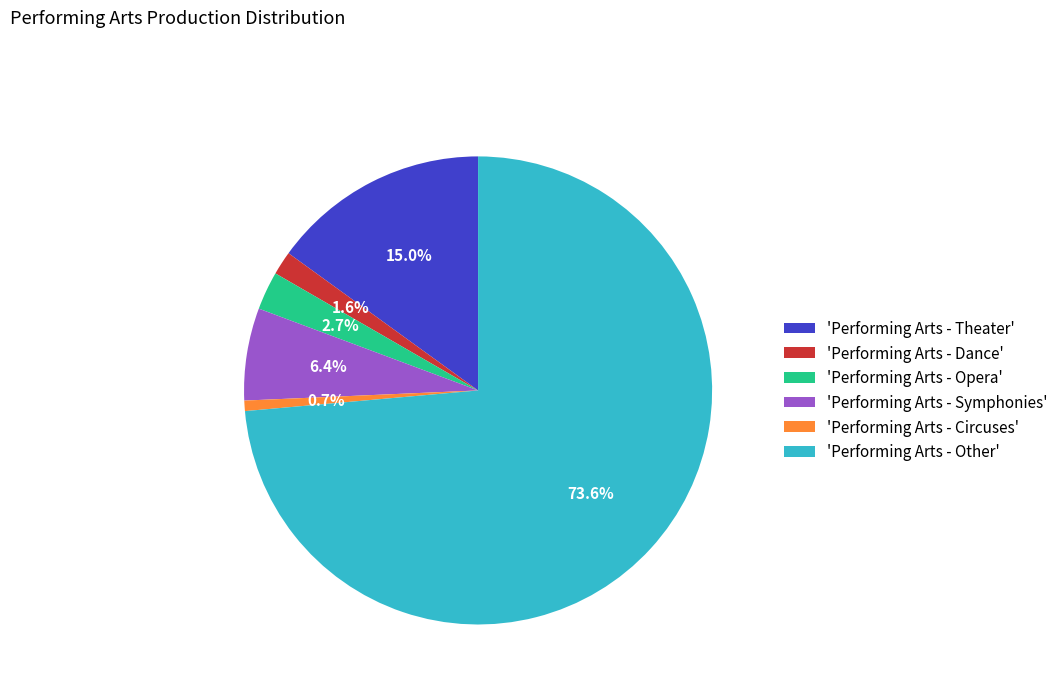

Which slice is the largest?

'Performing Arts - Other'